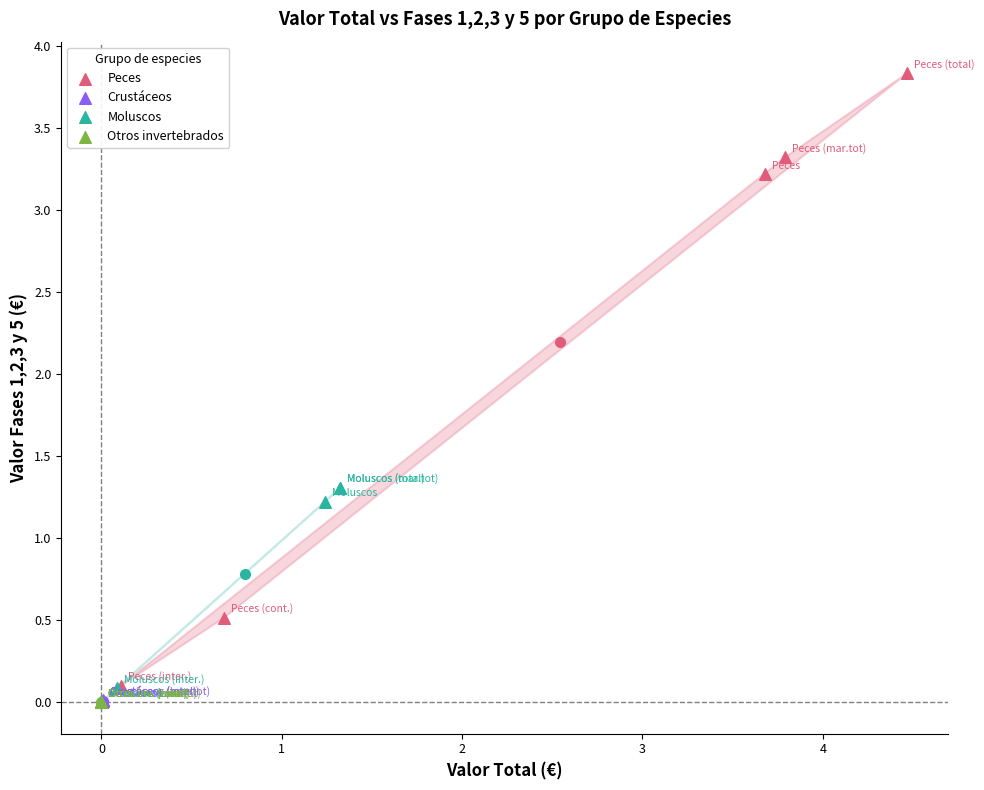

What are all the series names shown in the legend?

Peces, Crustáceos, Moluscos, Otros invertebrados